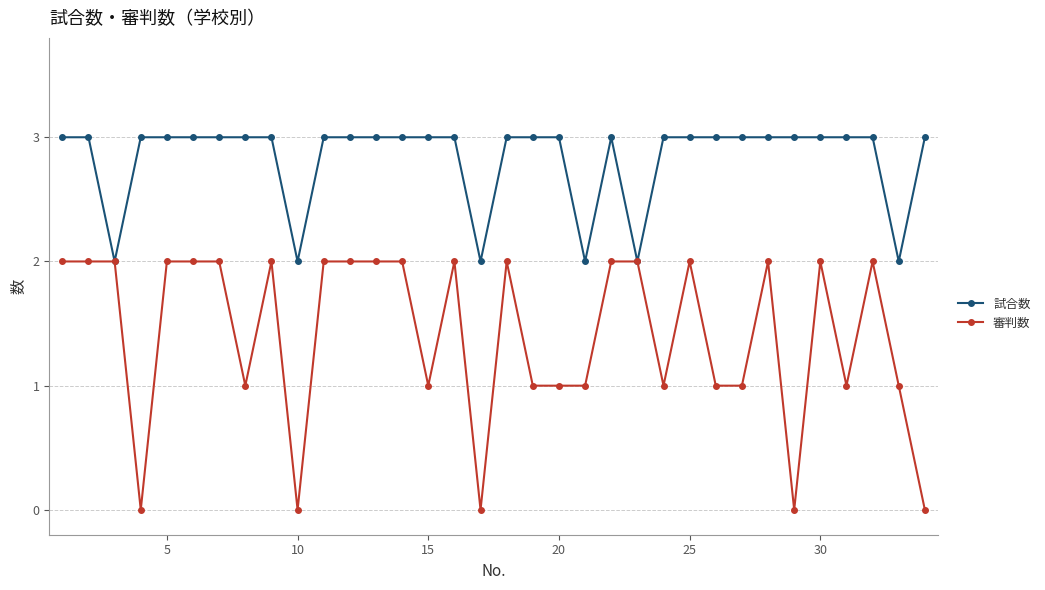

Which series has the largest total across all categories?

試合数